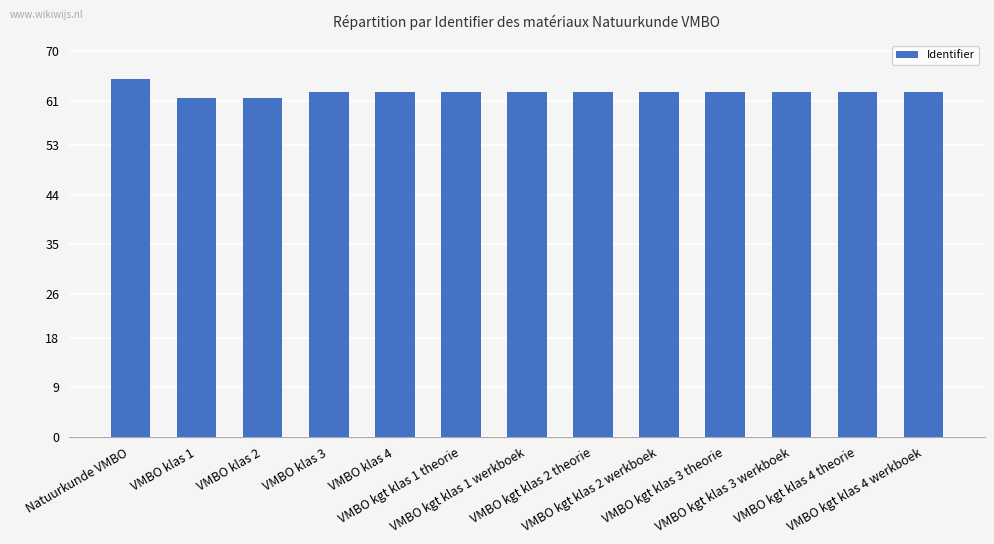

What is the maximum value shown in the chart?

65.0